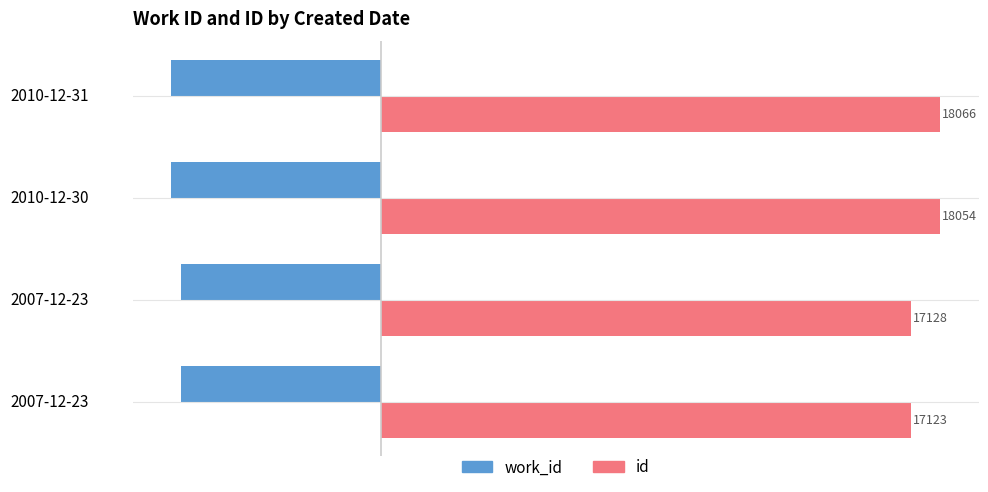

What position from the left is 5000?

4